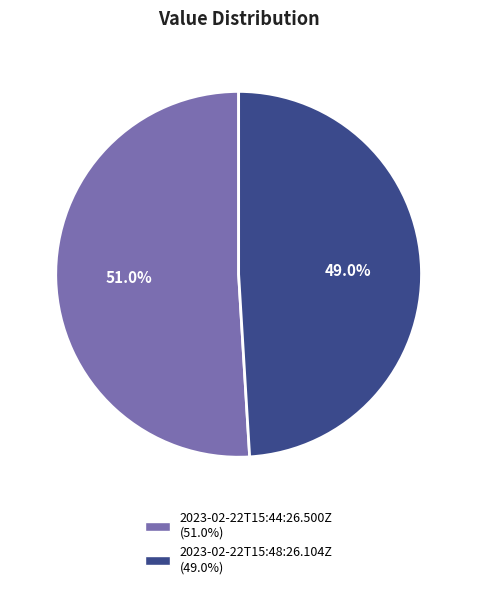

What is the smallest slice in the pie chart?

2023-02-22T15:48:26.104Z